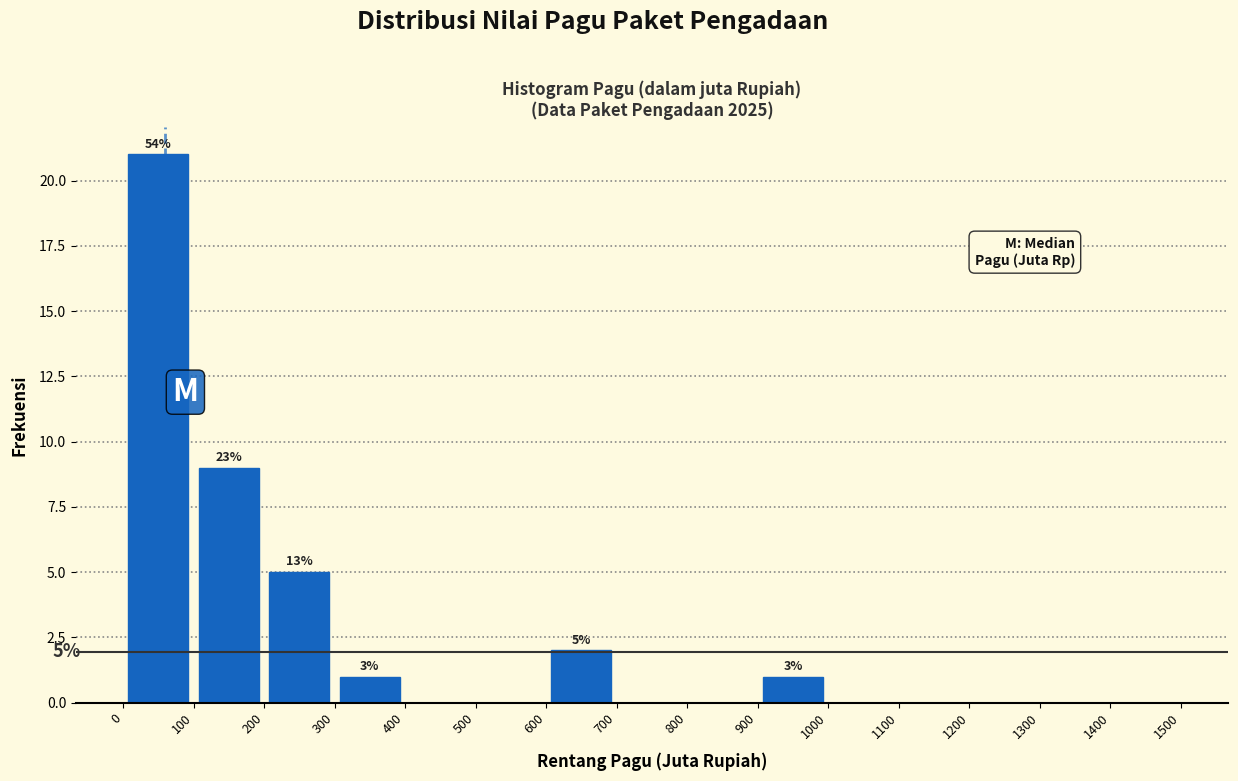

Over which range of the x-axis is the bar tallest?

0 to 100